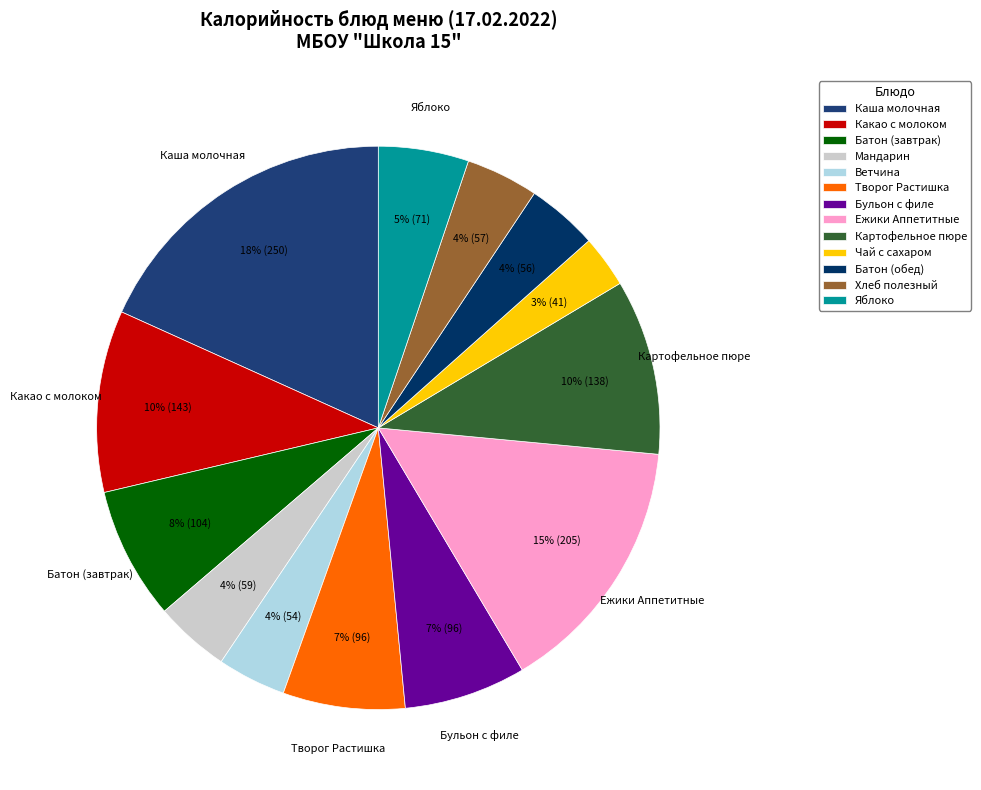

The Хлеб полезный slice represents 1% of the pie. True or false?

False